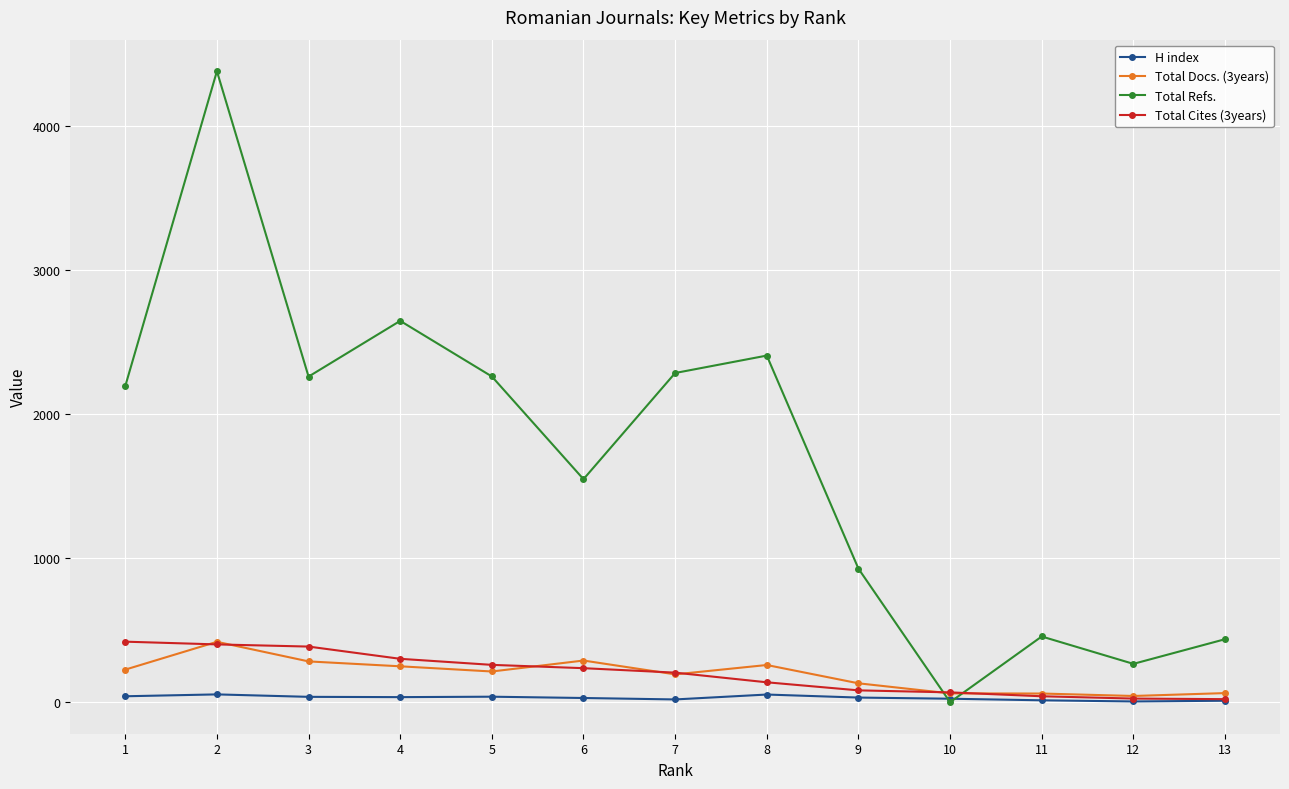

What is the difference between the maximum and minimum values in the Total Refs. series?

4380